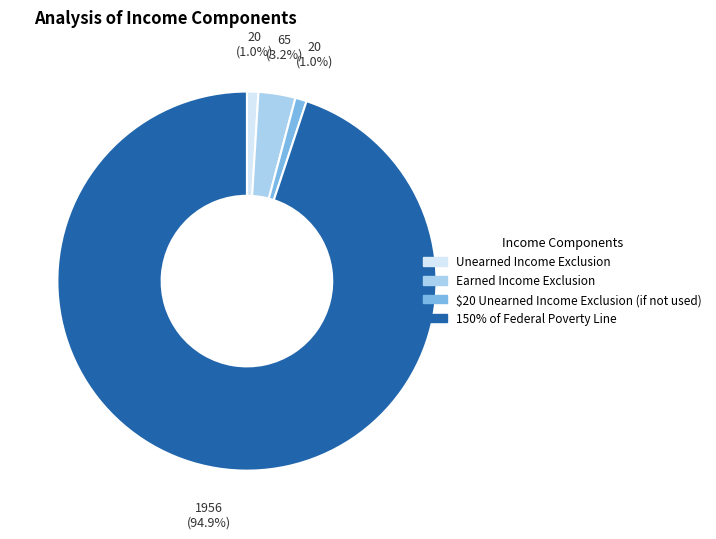

What is the ratio of the value at $20 Unearned Income Exclusion (if not used) to the value at Unearned Income Exclusion?

1.0